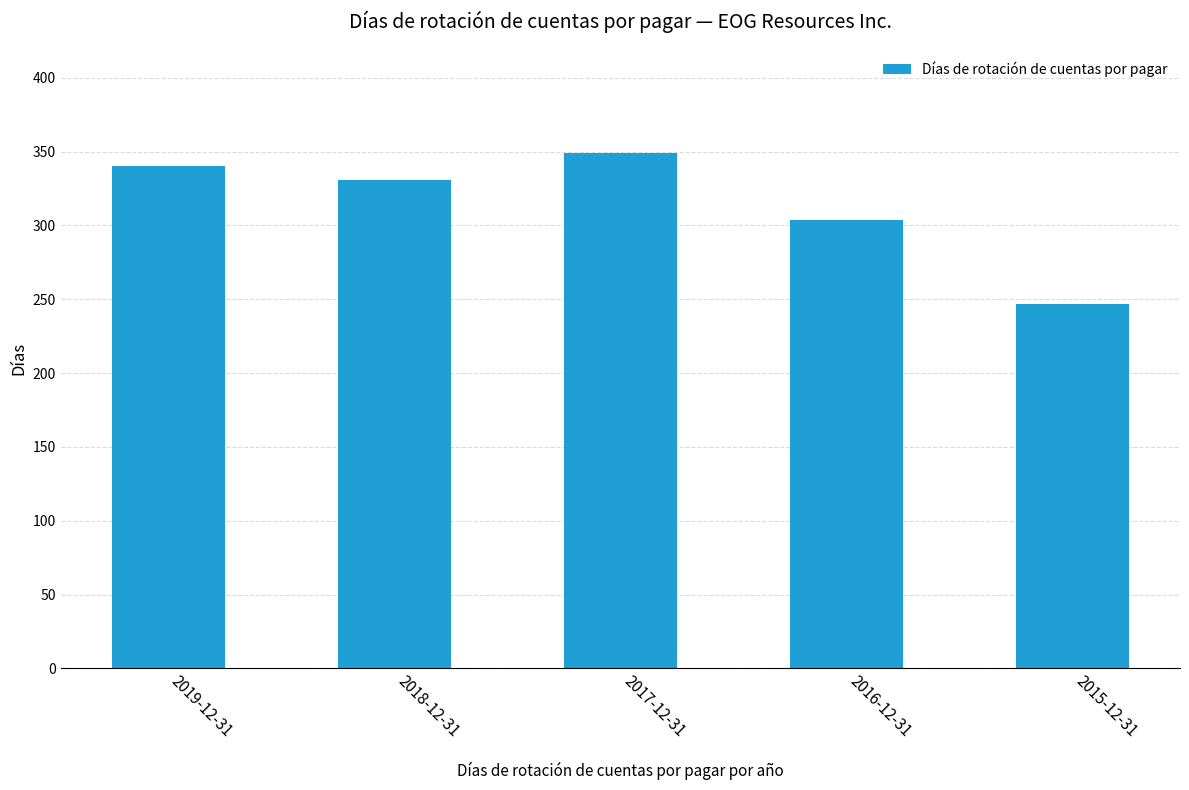

Which has a higher value, 2017-12-31 or 2016-12-31?

2017-12-31